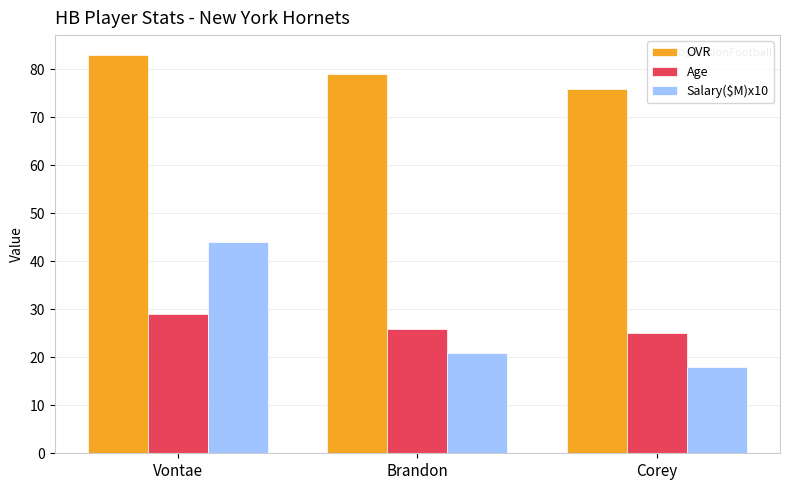

How many Salary($M)x10 values are between 18 and 44?

3